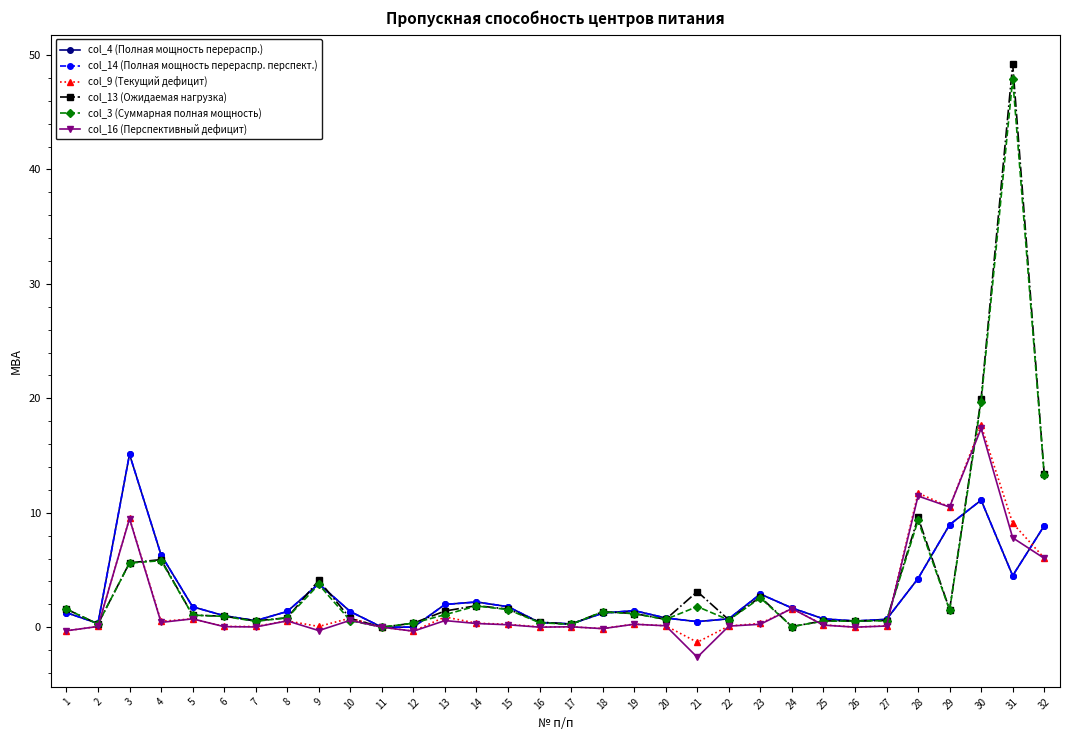

At which label does col_16 (Перспективный дефицит) first exceed 0?

2